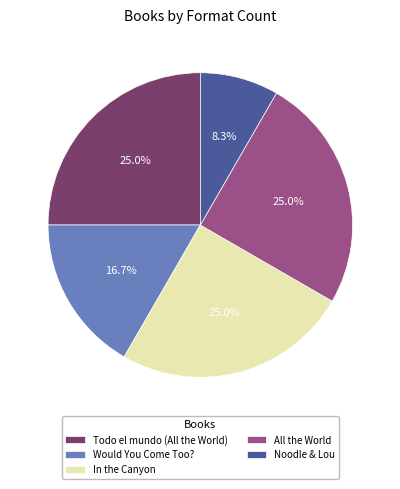

To the nearest percent, what percentage of the pie is All the World?

25%